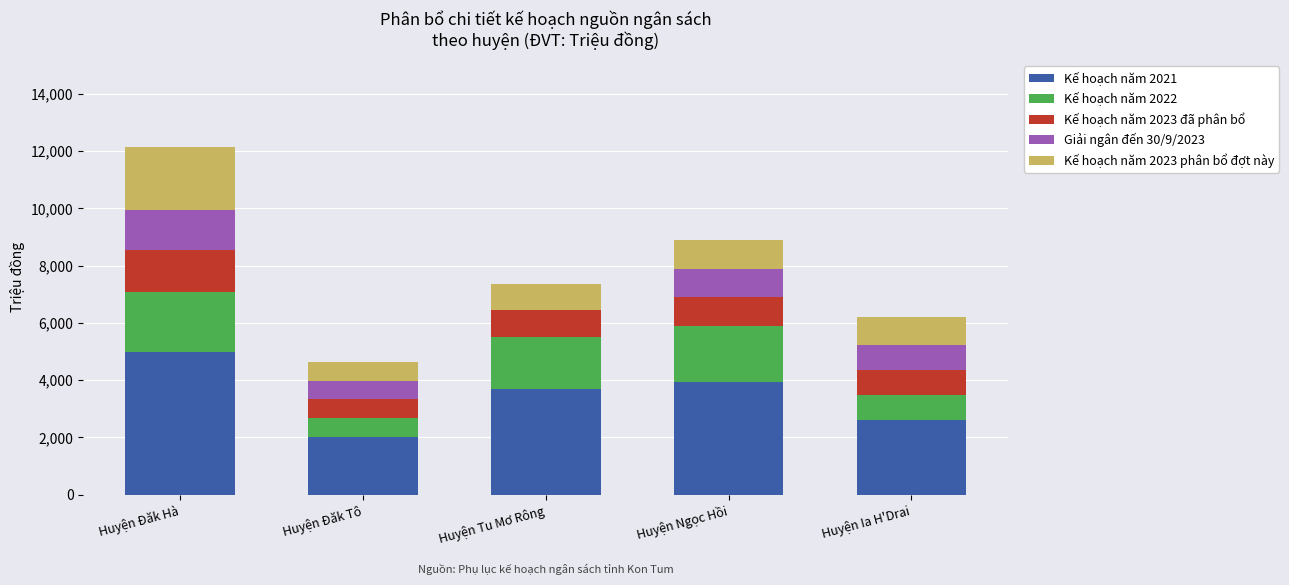

At which category is the sum across all series the highest?

Huyện Đăk Hà